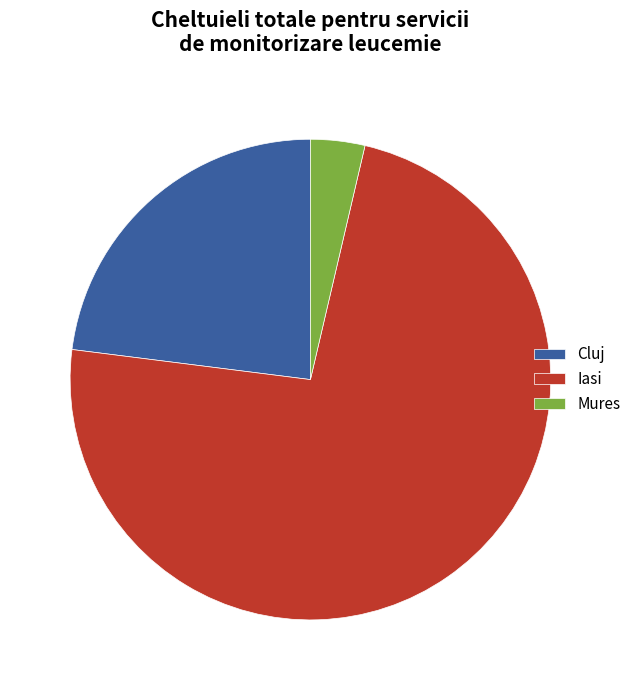

Is there any slice that represents more than half of the pie?

Yes